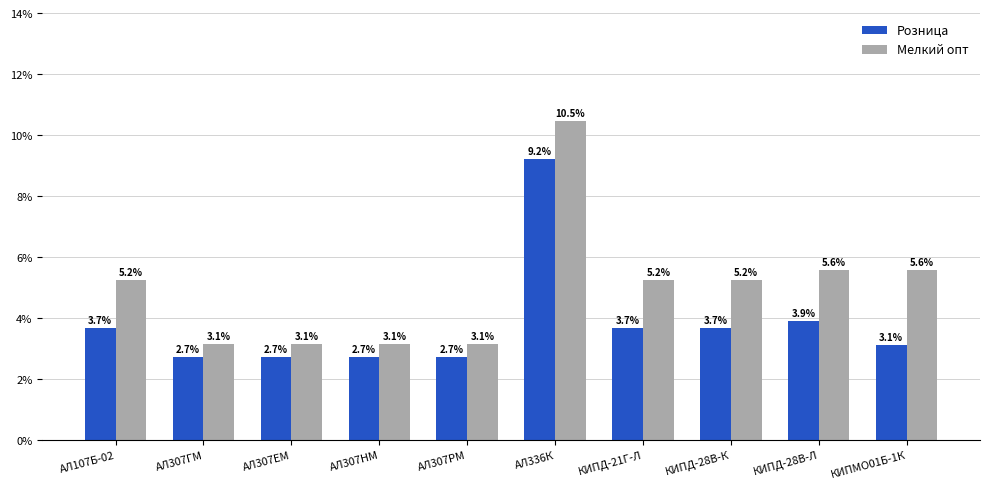

Is it true that Розница equals 0.0 at АЛ307НМ?

False